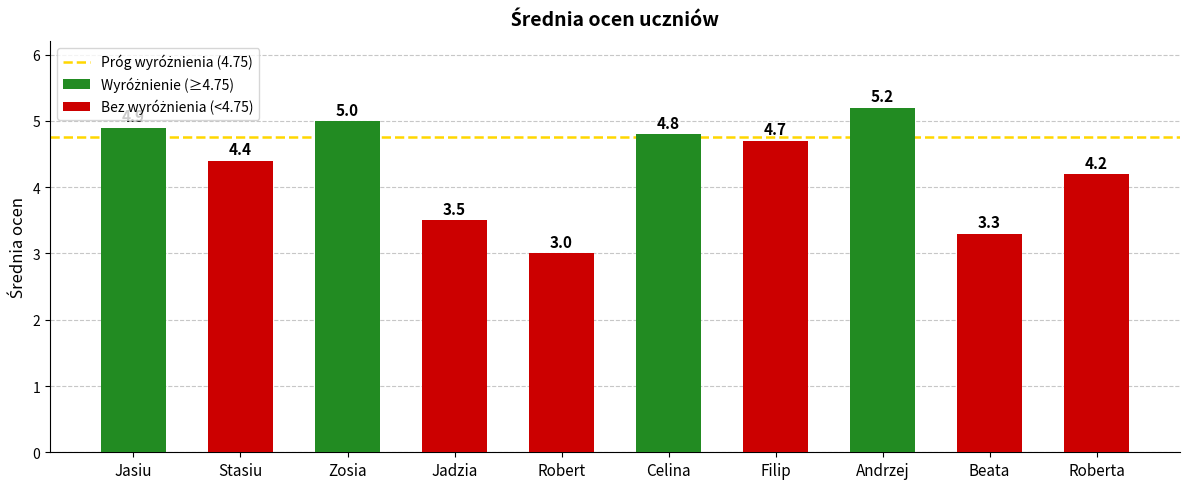

What is the ratio of the value at Zosia to the value at Celina?

1.0